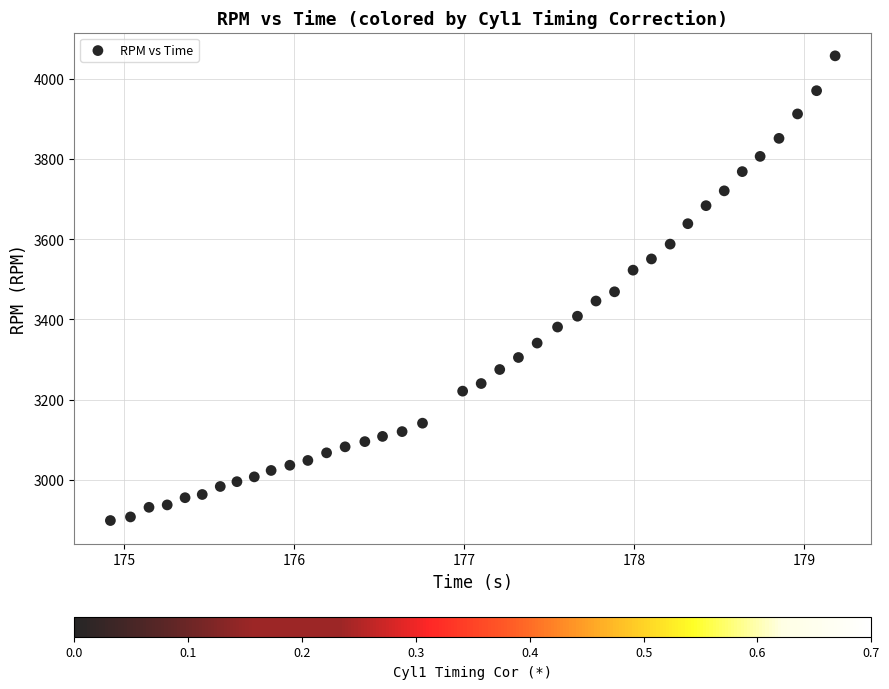

What is the range of Y values (max minus min)?

1160